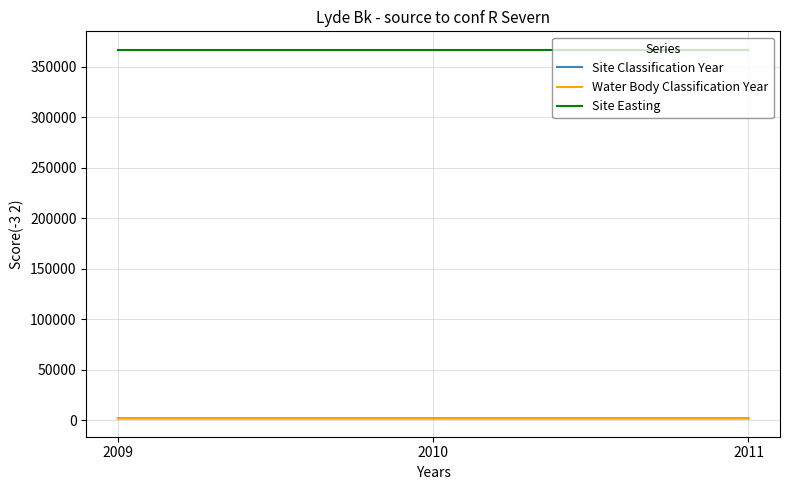

Reading left to right, transcribe all the data shown in this chart.

Site Classification Year: 2011	2010	2009
Water Body Classification Year: 2011	2010	2009
Site Easting: 366600	366600	366600